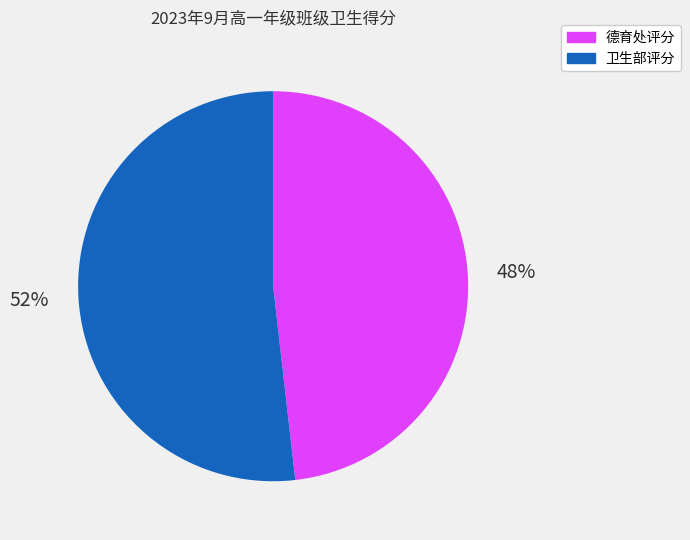

How many segments does this pie chart have?

2